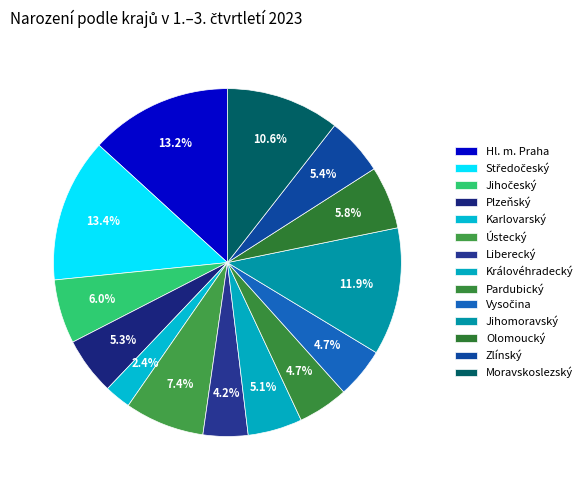

How much of the chart is everything except Středočeský?

86.6%